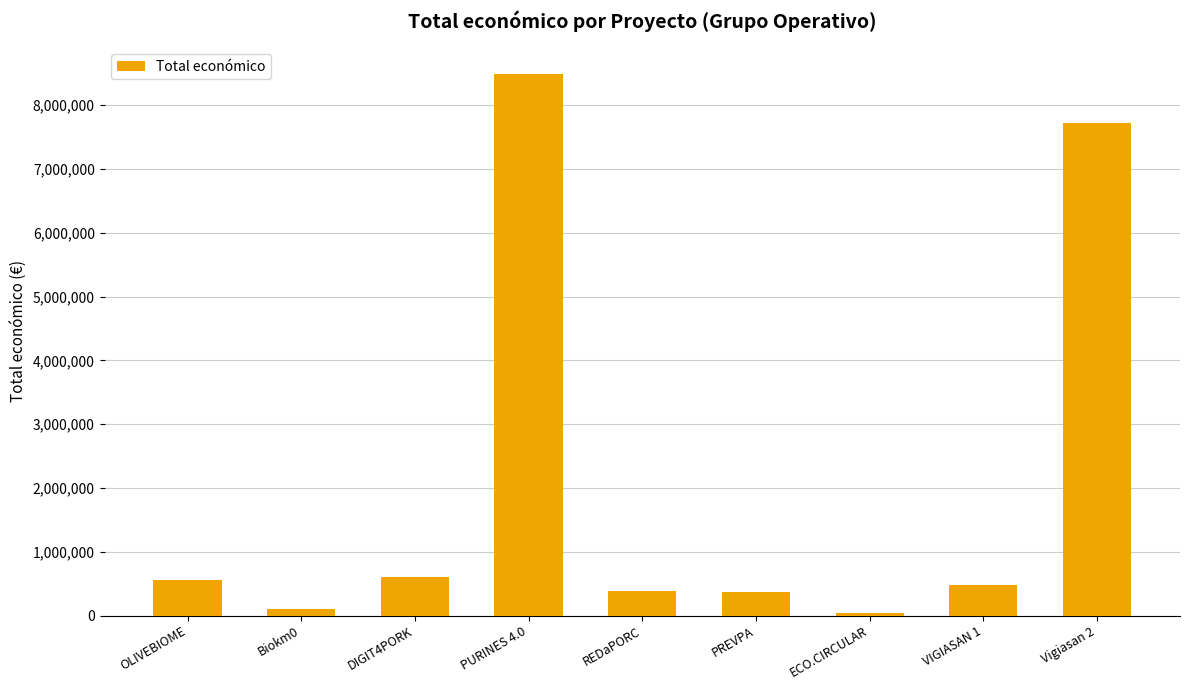

At which category does the chart reach its peak across all series?

PURINES 4.0